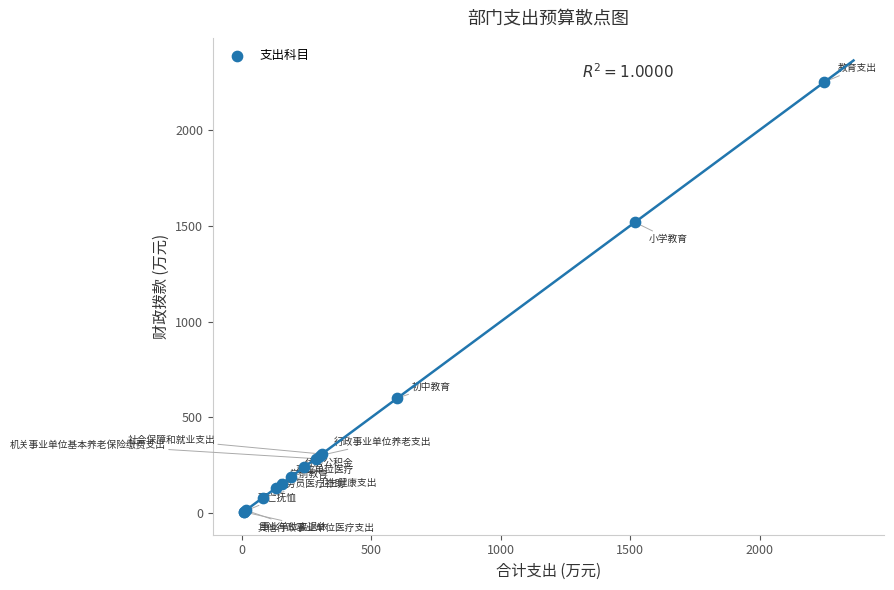

What Y value in the scatter plot is closest to 1129?

1518.7